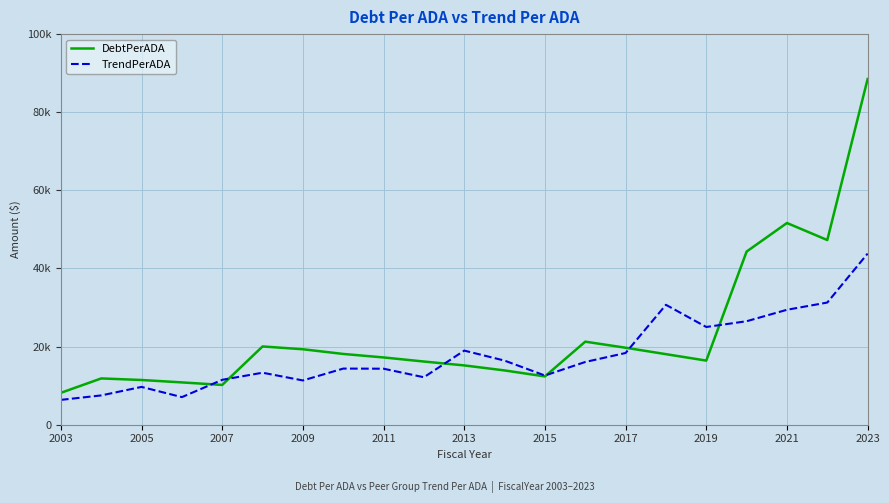

True or false: TrendPerADA has more than 2 points higher than both neighbors.

True